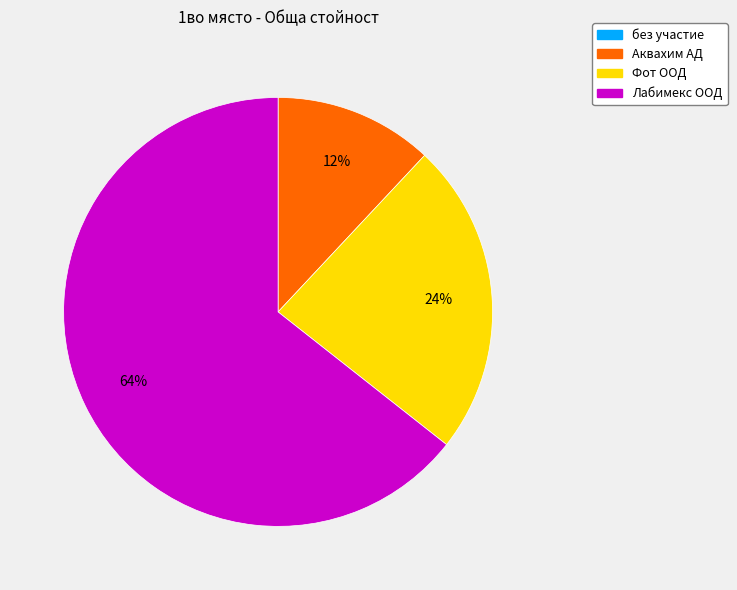

Between Фот ООД and Аквахим АД, which is larger?

Фот ООД